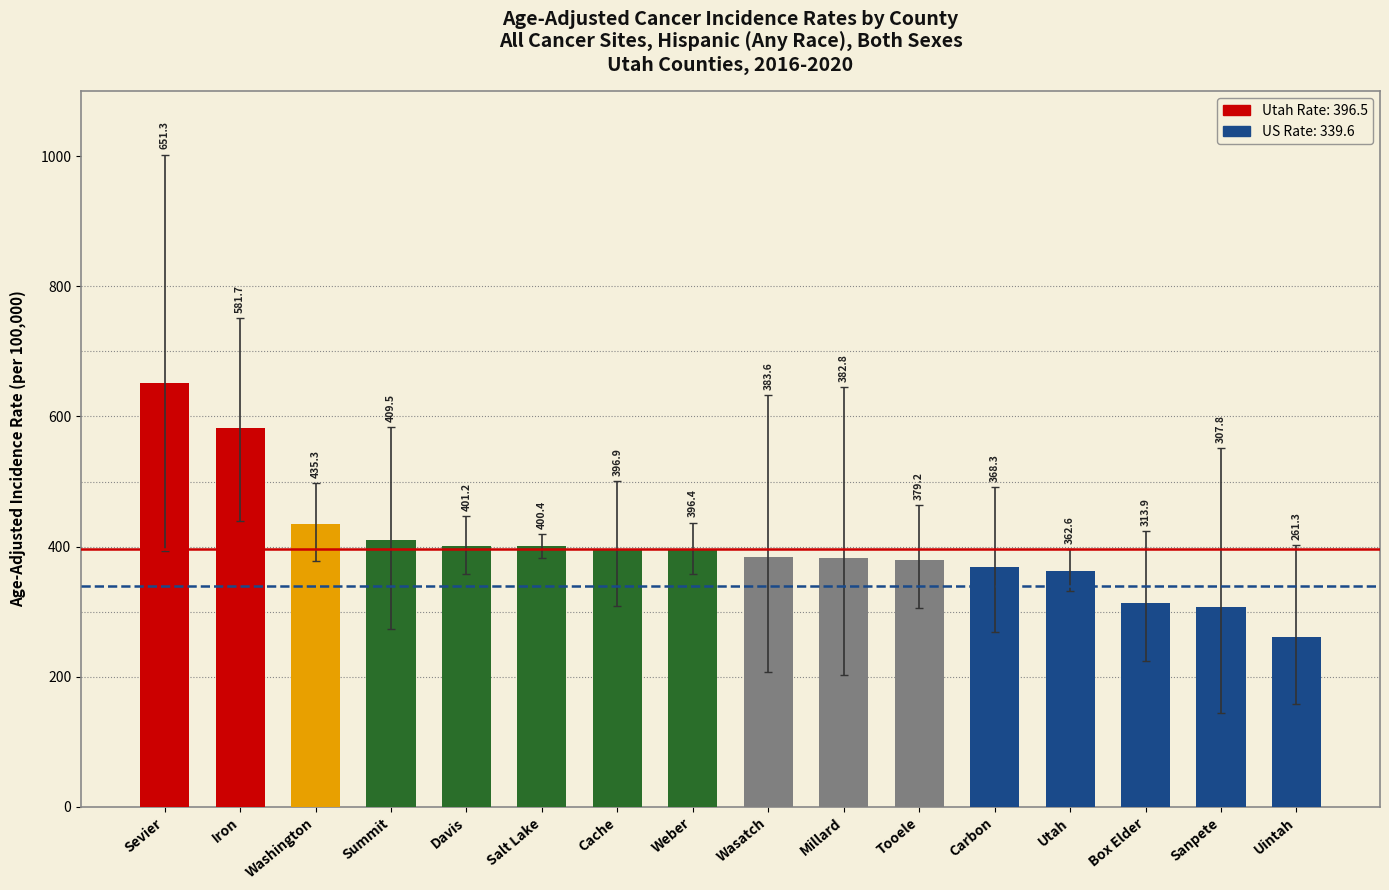

Which label corresponds to the smallest value in the chart?

Sevier